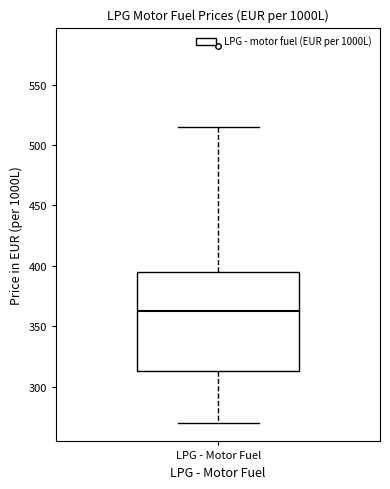

Where is the lower edge of the box for LPG - Motor Fuel on the y-axis? The values are not printed on the chart, so give them approximately, as read against the axis.

315